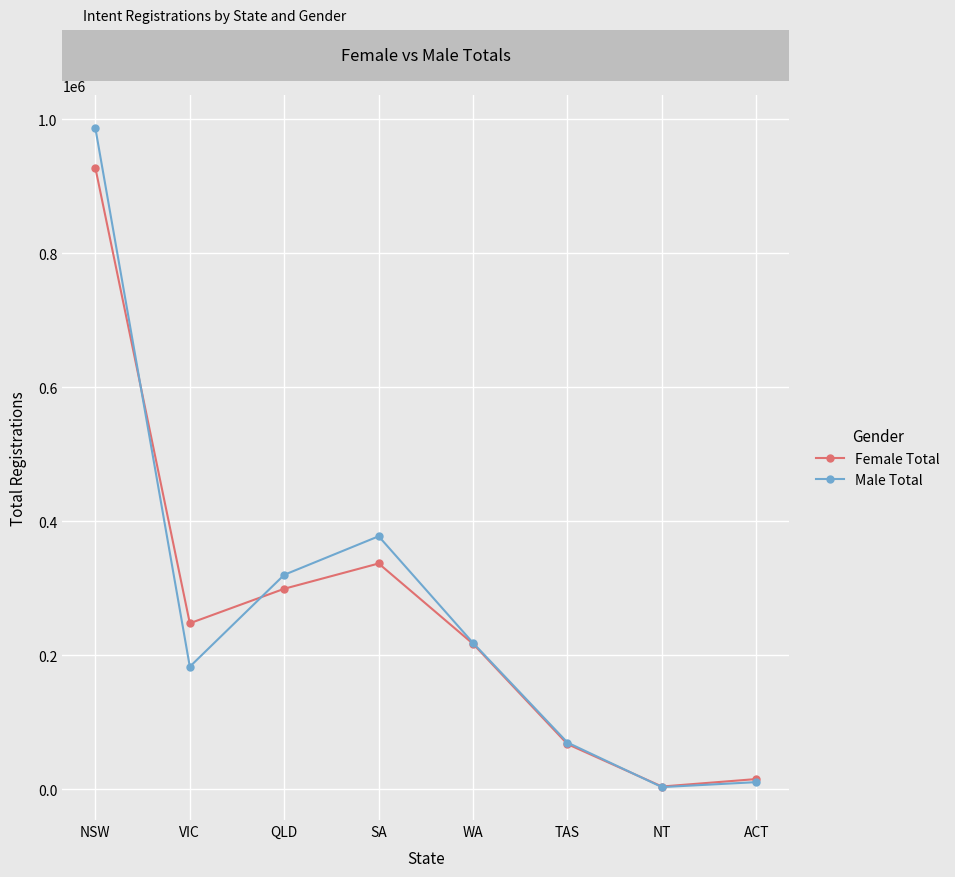

Where does the Female Total series first go above 247853?

NSW